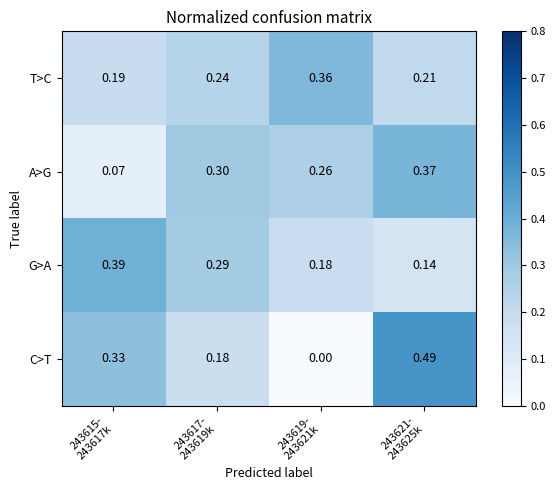

At how many categories does at least one series exceed 0?

4